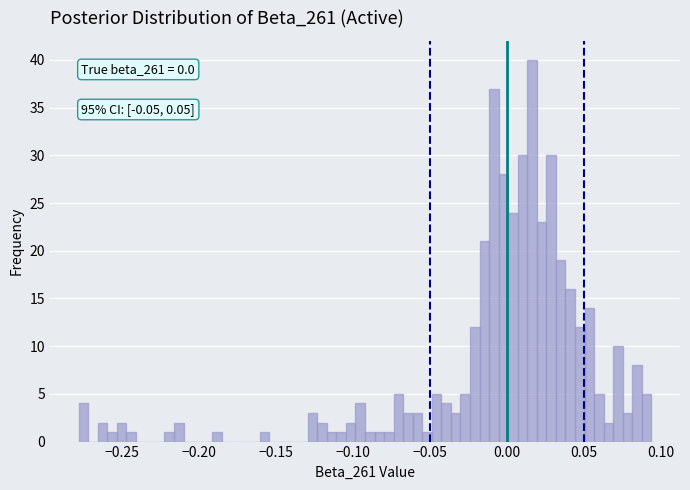

Around what value on the x-axis is the tallest bar? Give the approximate position of its centre, as read against the axis.

0.015